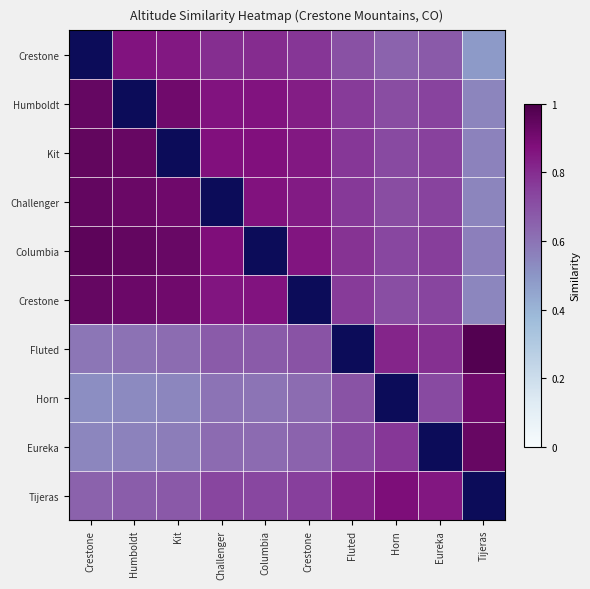

Between Humboldt and Crestone, which is larger?

Humboldt